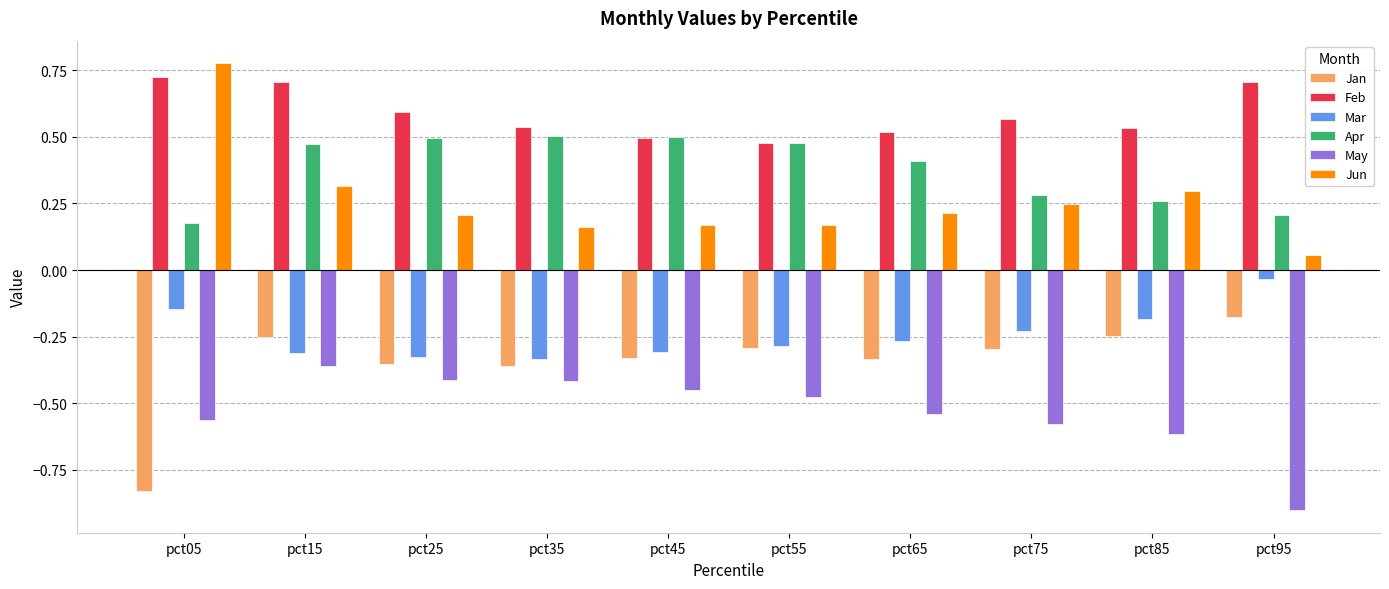

At how many categories does at least one series exceed 0?

10